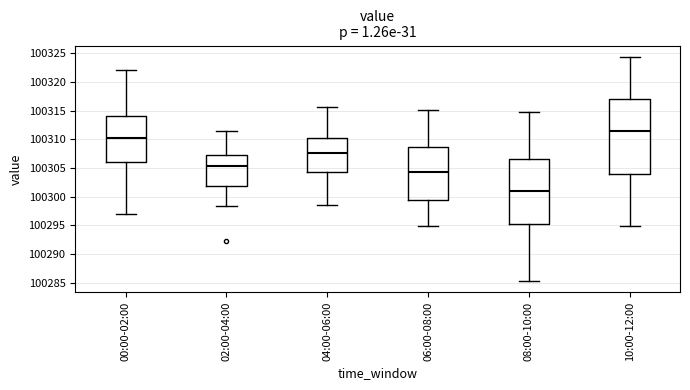

Reading left to right, read every box against the y-axis: the position of its median line, the range the box covers, and the ends of its whiskers. The values are not printed on the chart, so give them approximately, as read against the axis.

00:00-02:00: median 100310.5, box 100306.0 to 100314.0, whiskers 100297.0 to 100322.0
02:00-04:00: median 100305.5, box 100302.0 to 100307.0, whiskers 100298.5 to 100311.5
04:00-06:00: median 100307.5, box 100304.5 to 100310.0, whiskers 100298.5 to 100315.5
06:00-08:00: median 100304.5, box 100299.5 to 100308.5, whiskers 100295.0 to 100315.0
08:00-10:00: median 100301.0, box 100295.5 to 100306.5, whiskers 100285.5 to 100315.0
10:00-12:00: median 100311.5, box 100304.0 to 100317.0, whiskers 100295.0 to 100324.5